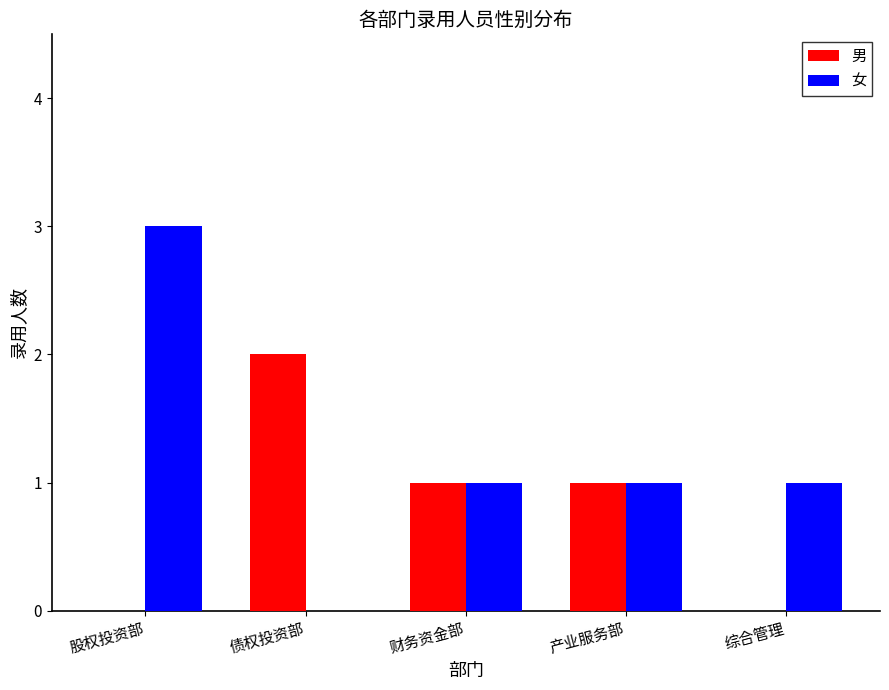

What is the maximum value shown in the chart?

3